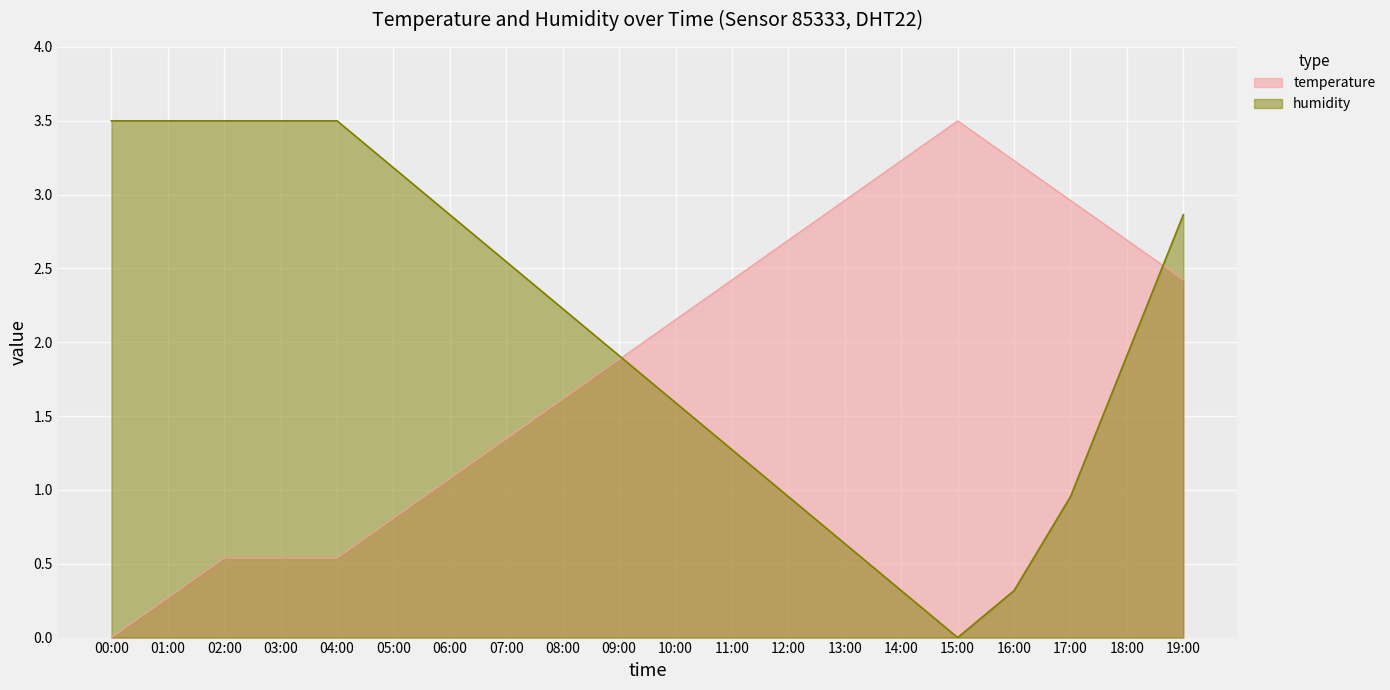

Reading right to left, list all the values displayed in this chart.

temperature: 2.4	2.7	3.0	3.2	3.5	3.2	3.0	2.7	2.4	2.2	1.9	1.6	1.3	1.1	0.8	0.5	0.5	0.5	0.3	0.0
humidity: 2.9	1.9	1.0	0.3	0.0	0.3	0.6	1.0	1.3	1.6	1.9	2.2	2.5	2.9	3.2	3.5	3.5	3.5	3.5	3.5